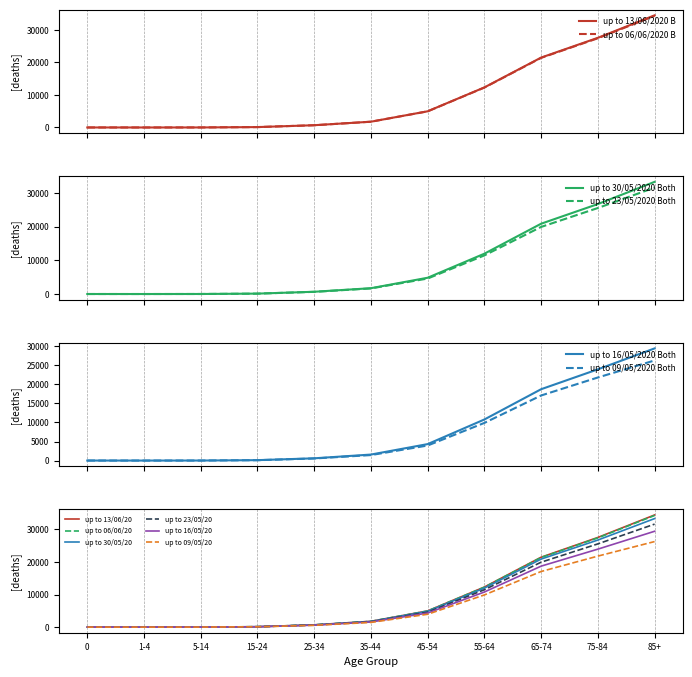

What is the smallest value displayed?

3